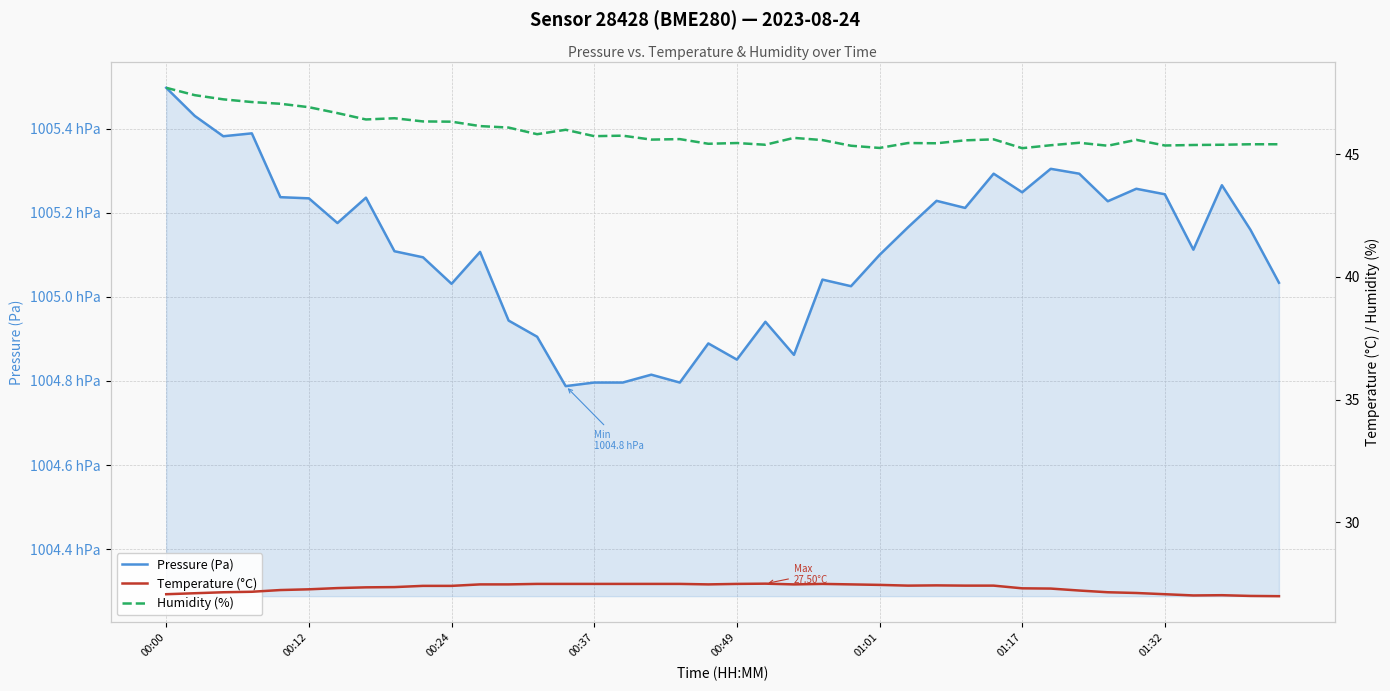

How many interior local peaks does the Humidity (%) series have?

10